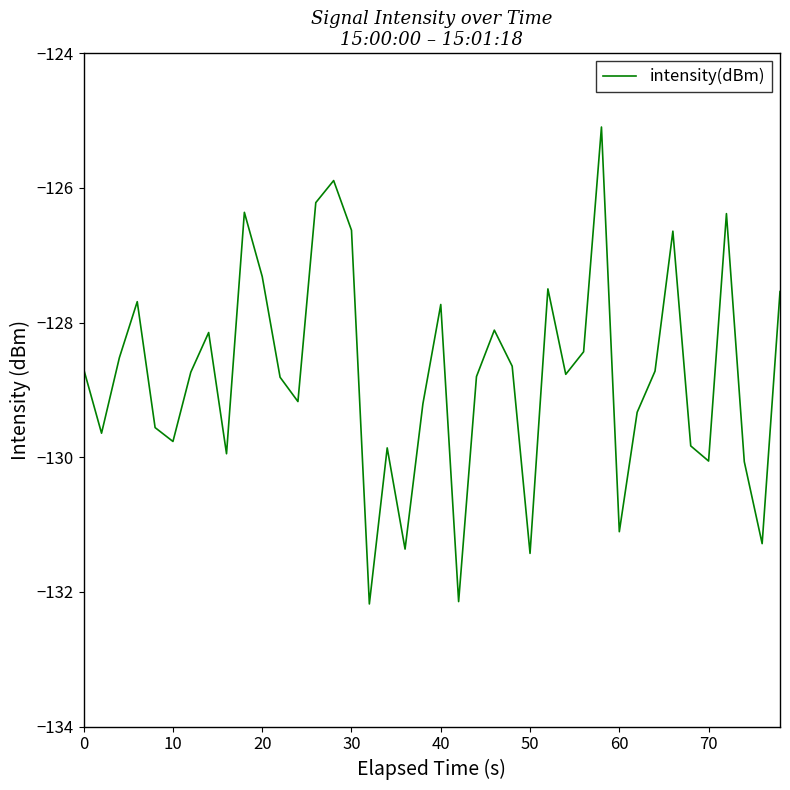

What is the smallest value displayed?

-132.2